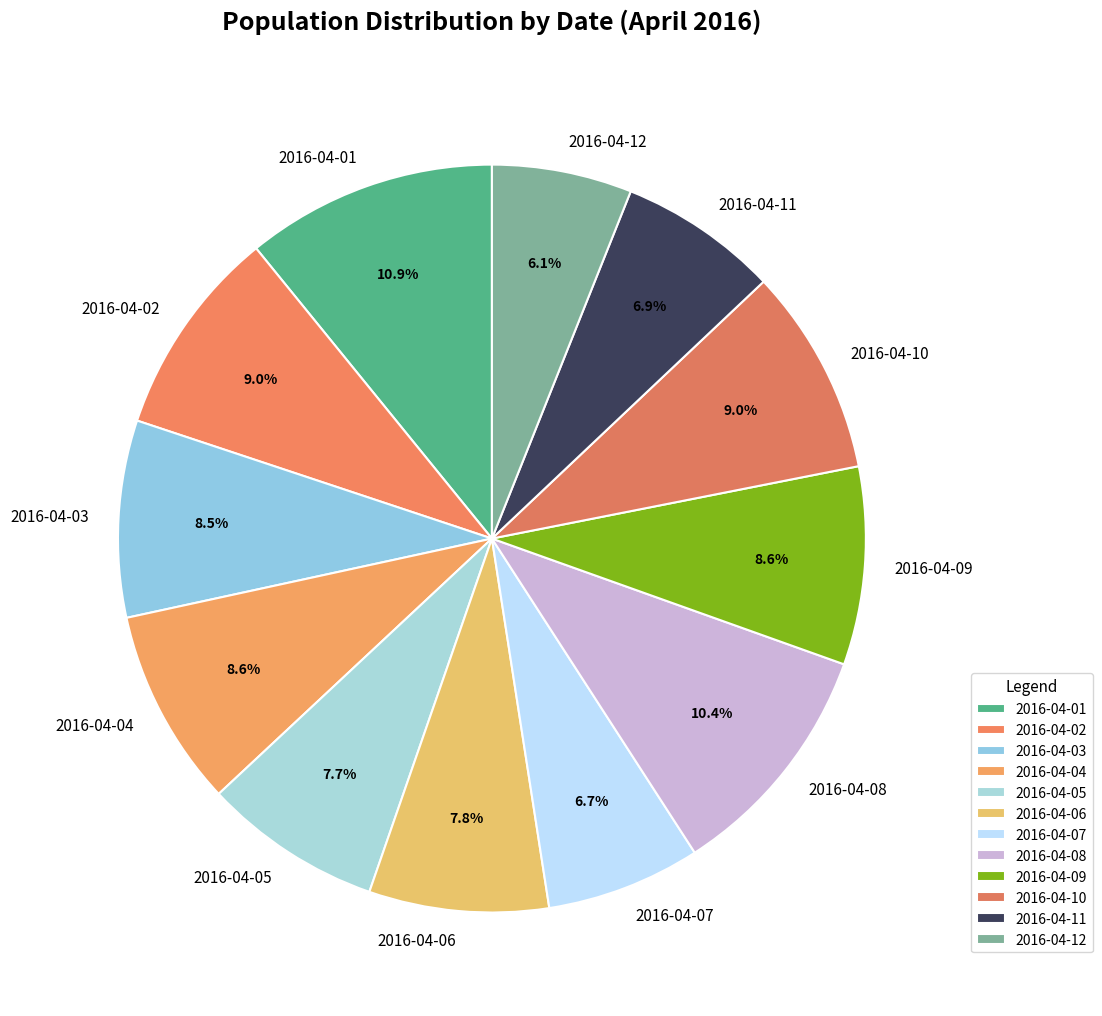

How many slices are in this pie chart?

12